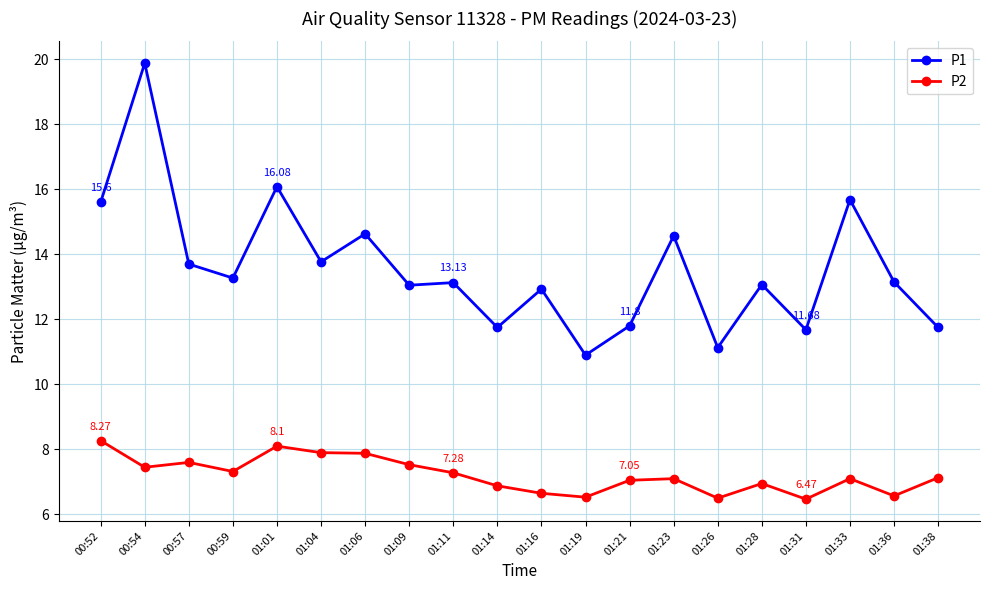

At which category does P1 reach its first local valley?

00:59